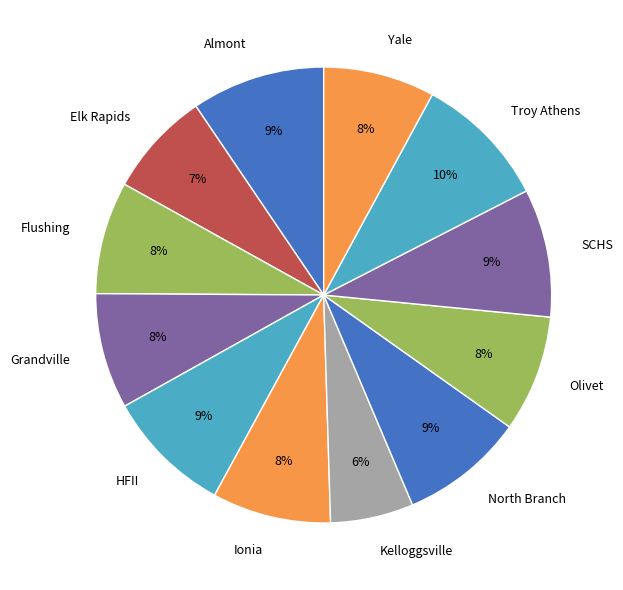

Is it true that Troy Athens is 19% of the pie?

False